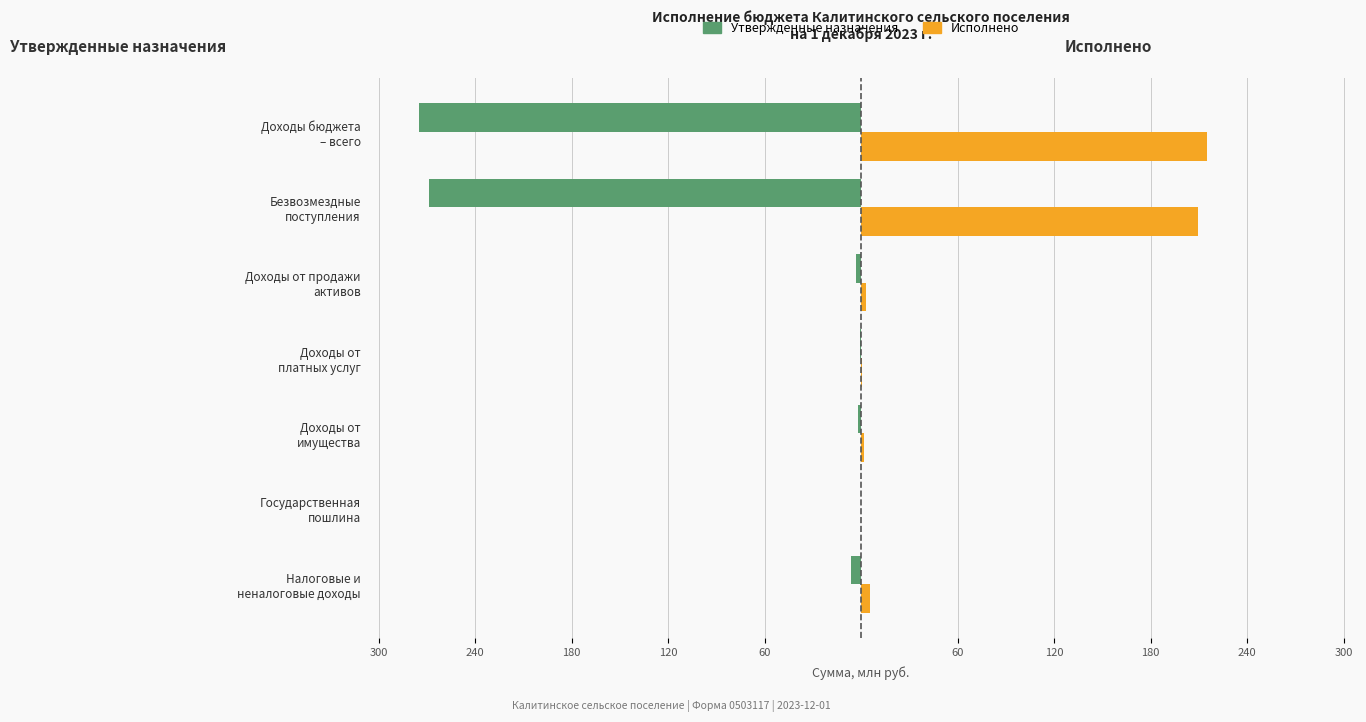

What are all the series names shown in the legend?

Утвержденные назначения, Исполнено